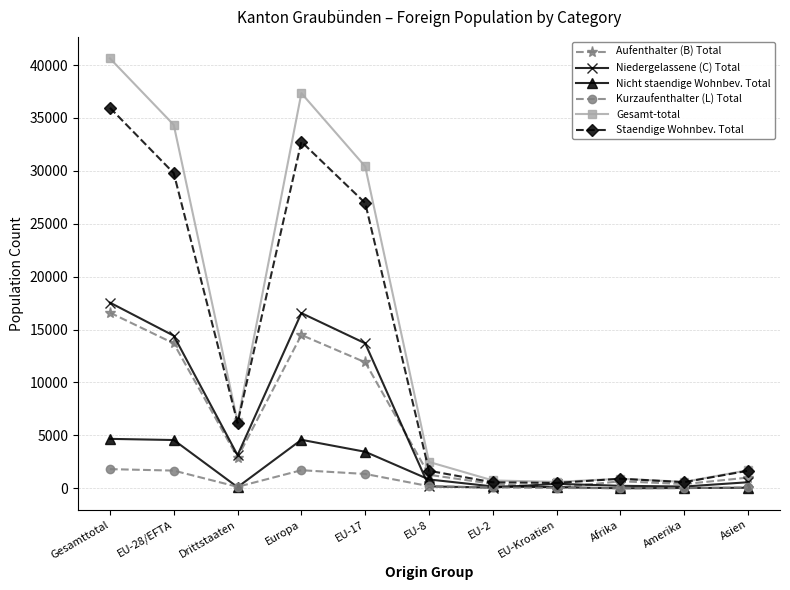

At how many categories does at least one series exceed 11093?

4